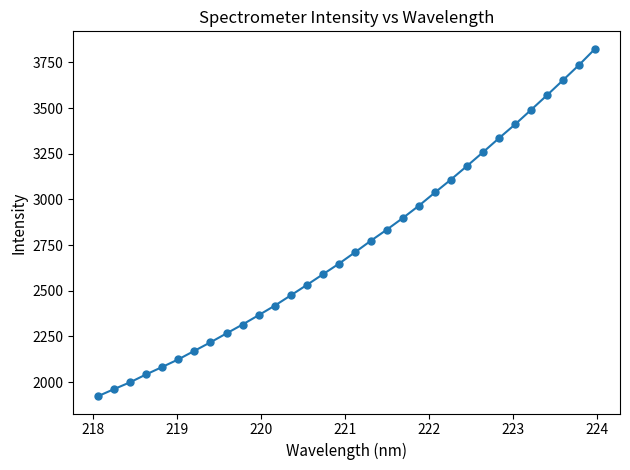

True or false: there are more than 2 points higher than both neighbors.

False